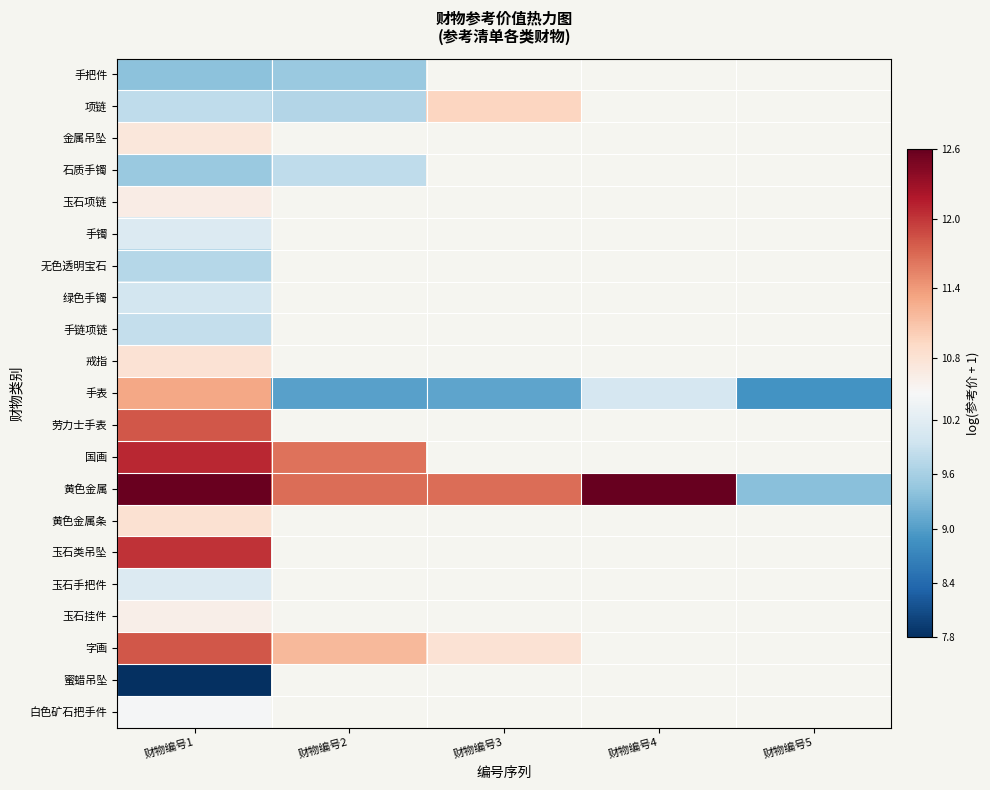

How many 黄色金属 values are between 11 and 12?

2